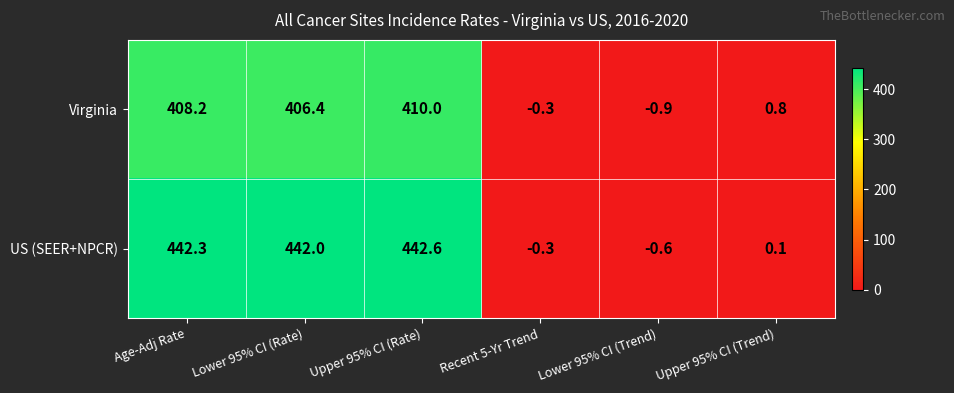

At which category is the sum across all series the highest?

Upper 95% CI (Rate)